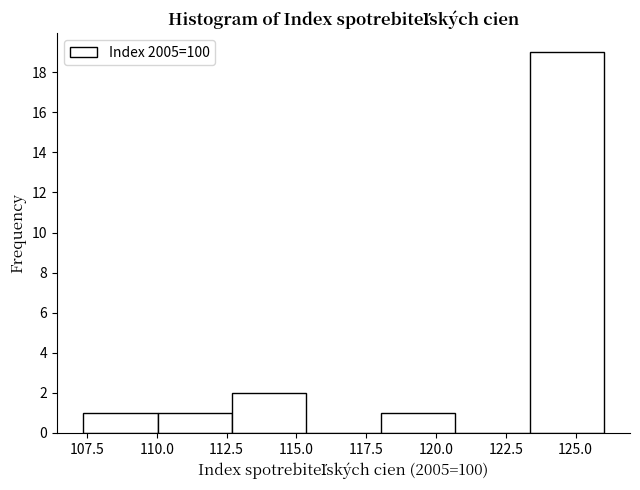

Reading left to right, transcribe this chart: for each bar, give the range it covers on the x-axis and its height. Neither the bar edges nor the heights are printed on the chart, so give them approximately, as read against the axes.

107.5 to 110.0: 1
110.0 to 112.5: 1
112.5 to 115.5: 2
115.5 to 118.0: 0
118.0 to 120.5: 1
120.5 to 123.5: 0
123.5 to 126.0: 19